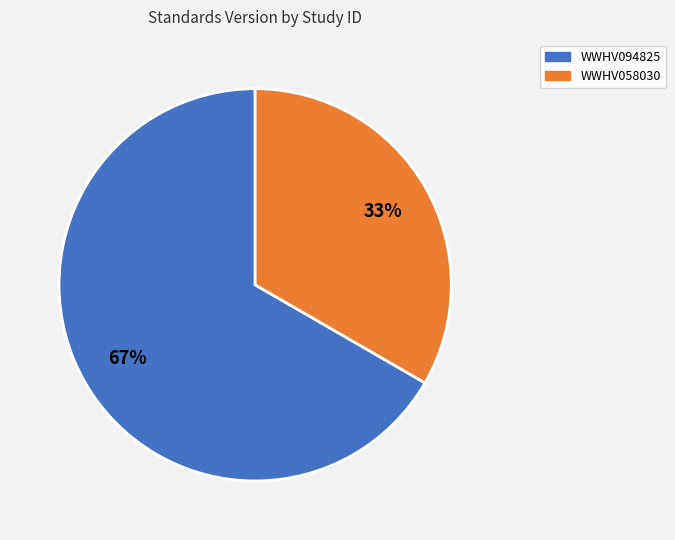

Do WWHV058030 and WWHV094825 together represent more than half of the pie?

Yes